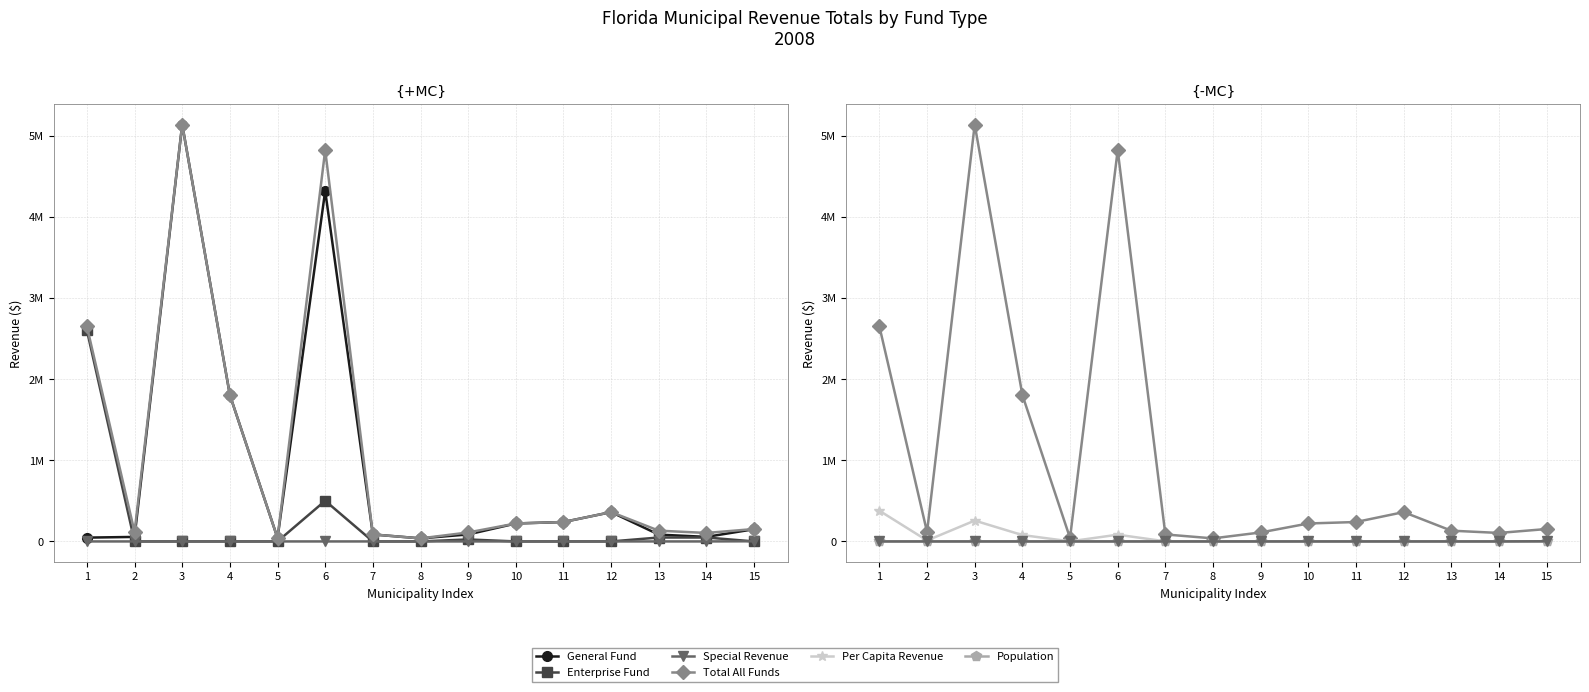

What is the difference between the second highest and second lowest values in the Per Capita Revenue series?

256364